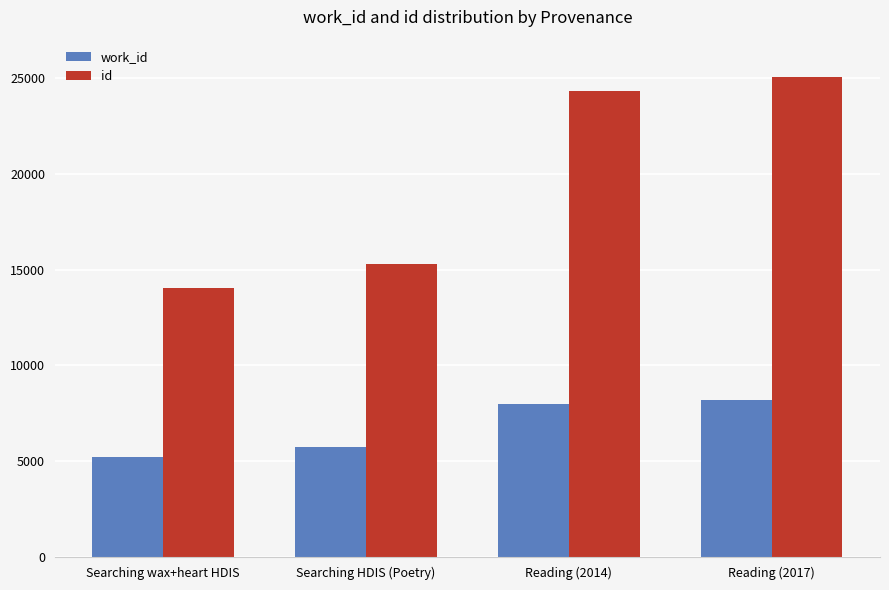

What is the value of the work_id bar at the 1st from the left?

5223